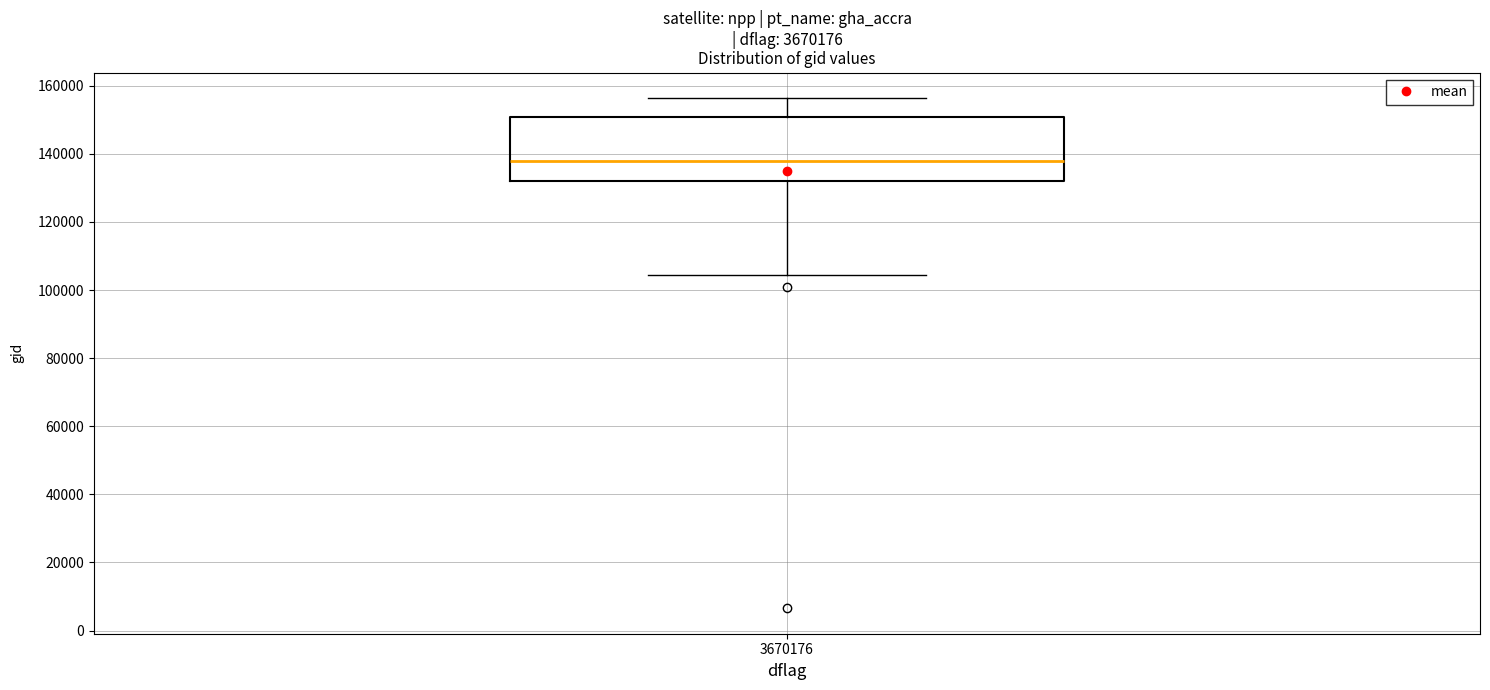

Read this box plot against the y-axis: the position of the median line, the range covered by the box, and the ends of both whiskers. The values are not printed on the chart, so give them approximately, as read against the axis.

median 138000, box 132000 to 150000, whiskers 104000 to 156000